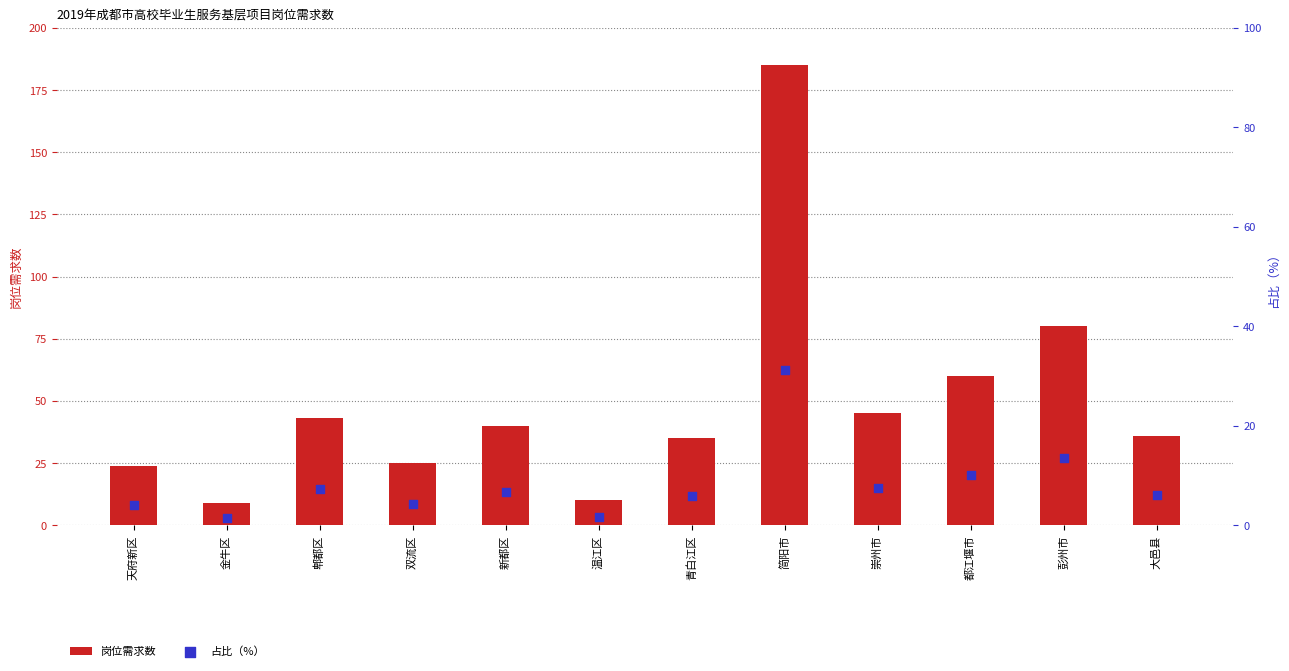

Is the value of 占比（%） at 金牛区 greater than the value of 岗位需求数 at 新都区?

No